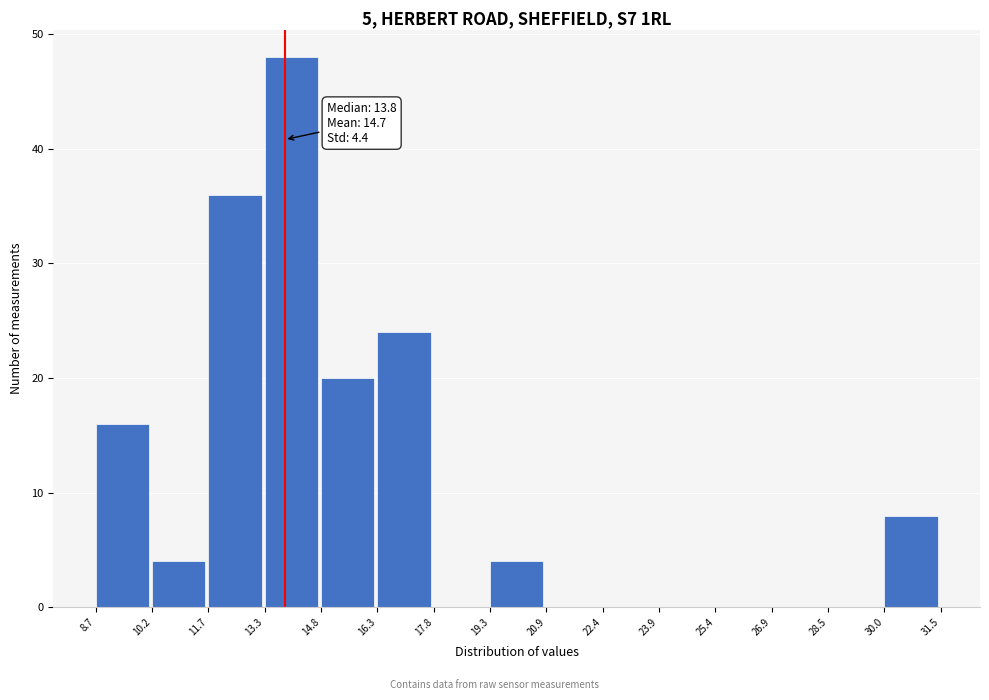

Over which range of the x-axis is the bar tallest?

13.3 to 14.8